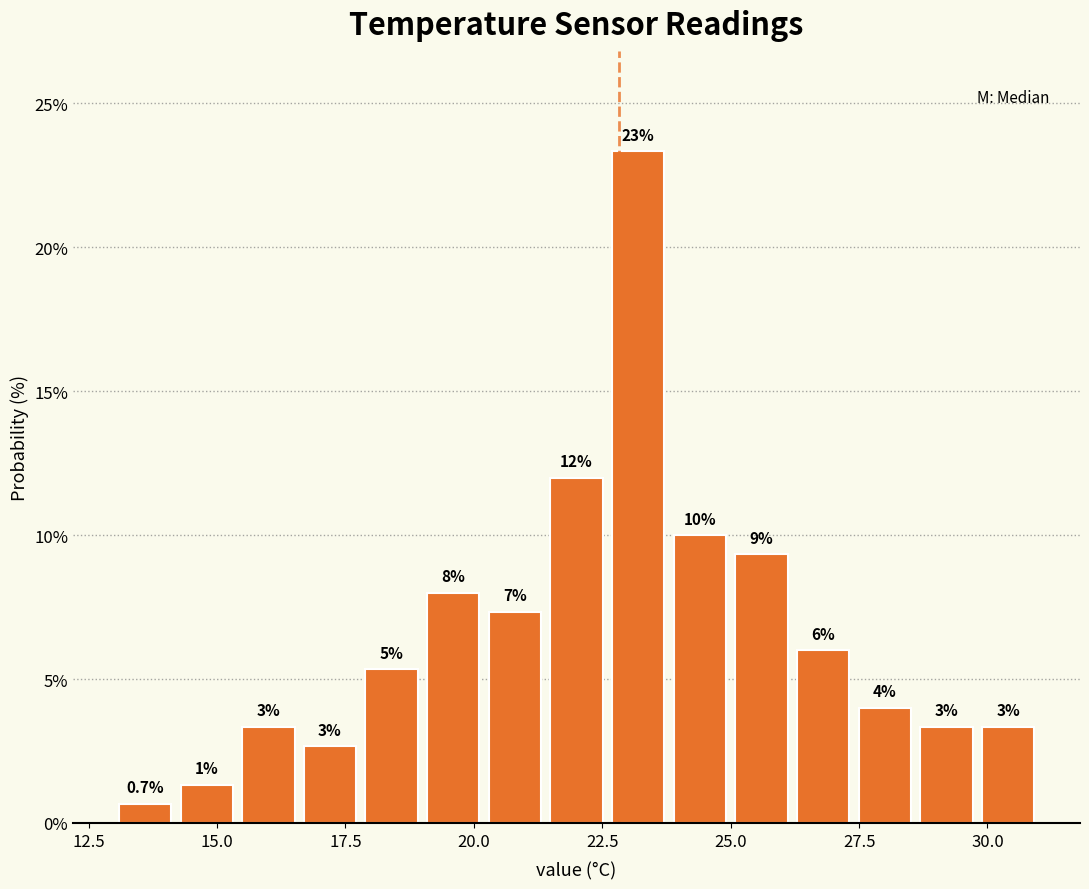

Read against the x-axis, roughly where is the centre of the tallest bar?

23.0